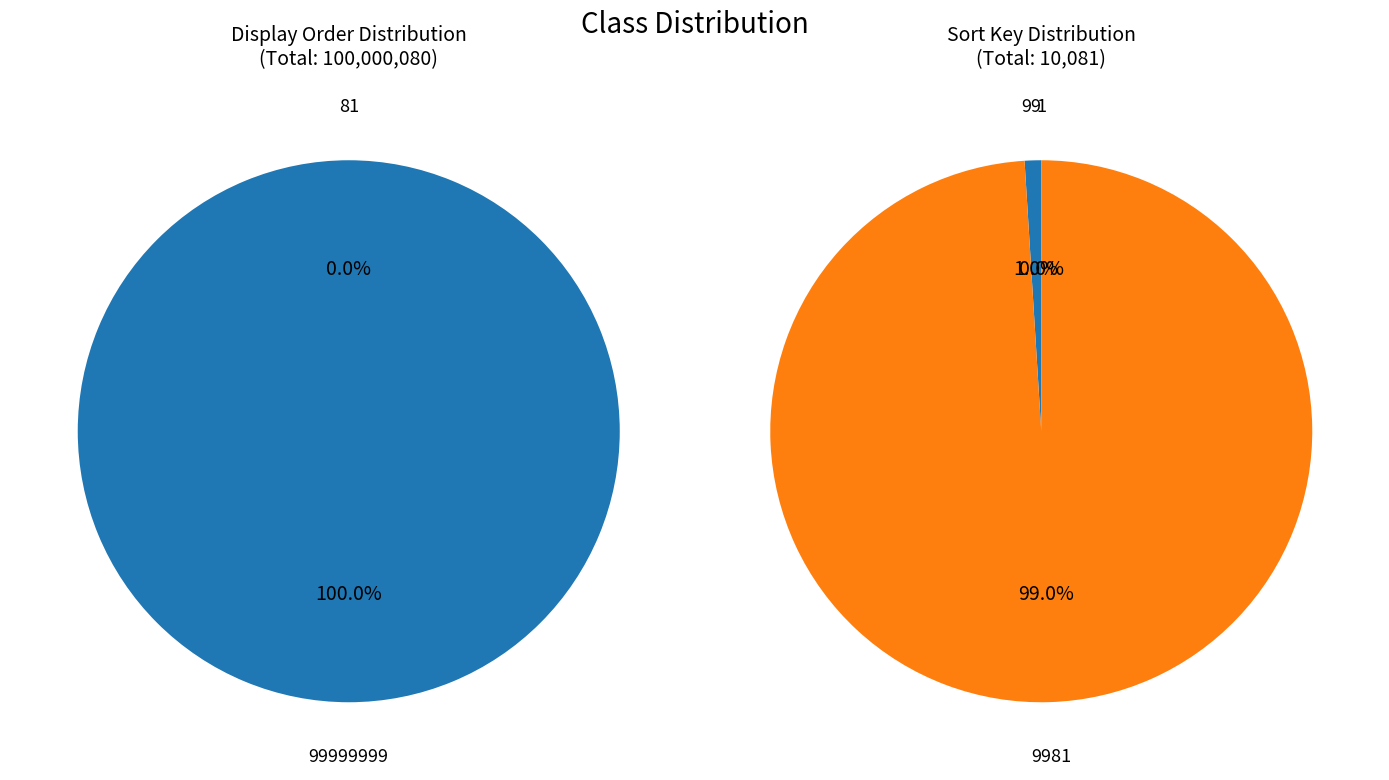

True or false: 99999999 accounts for 99% of the total.

False